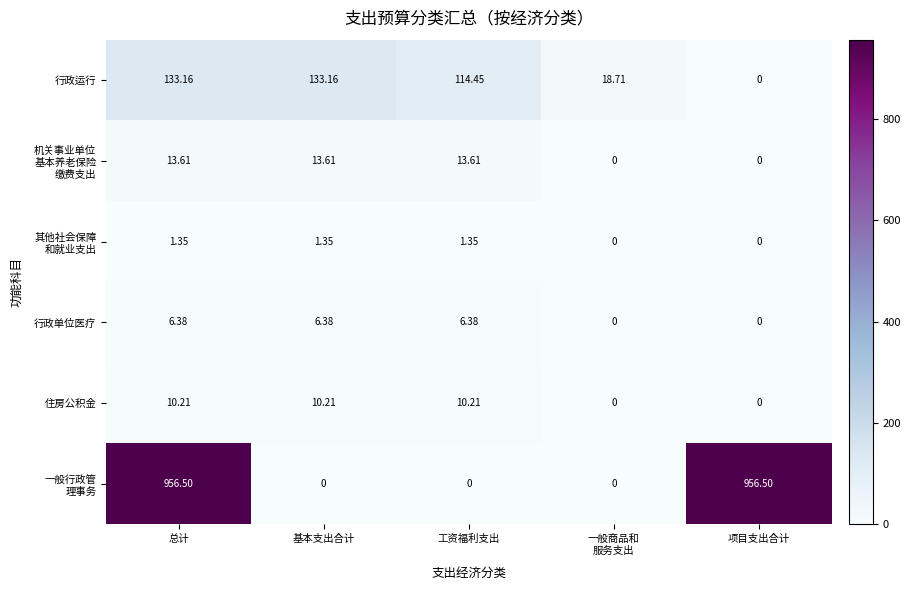

At which category is the sum across all series the highest?

总计